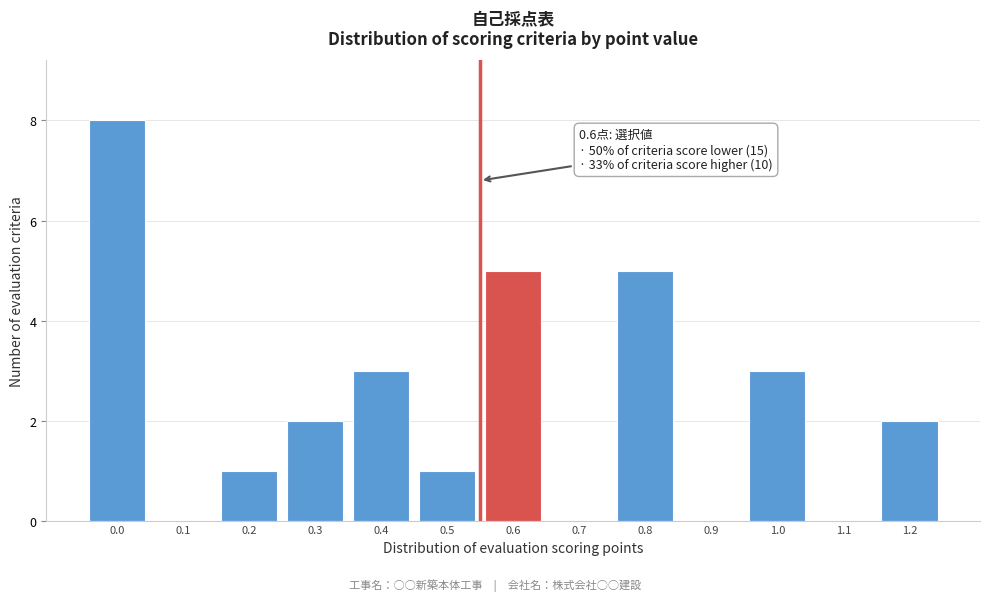

Reading left to right, transcribe all the data shown in this chart.

0.0=8	0.1=0	0.2=1	0.3=2	0.4=3	0.5=1	0.6=5	0.7=0	0.8=5	0.9=0	1.0=3	1.1=0	1.2=2